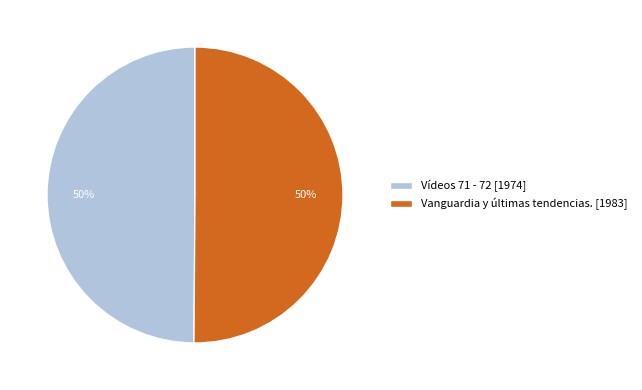

Is the sum of Vanguardia y últimas tendencias. [1983] and Vídeos 71 - 72 [1974] greater than half?

Yes